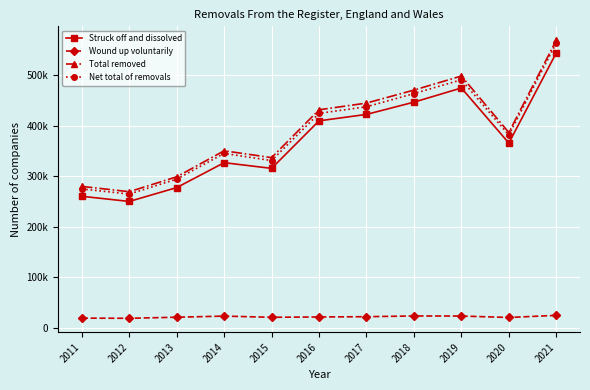

What is the difference between the highest and lowest values at 2016?

409468